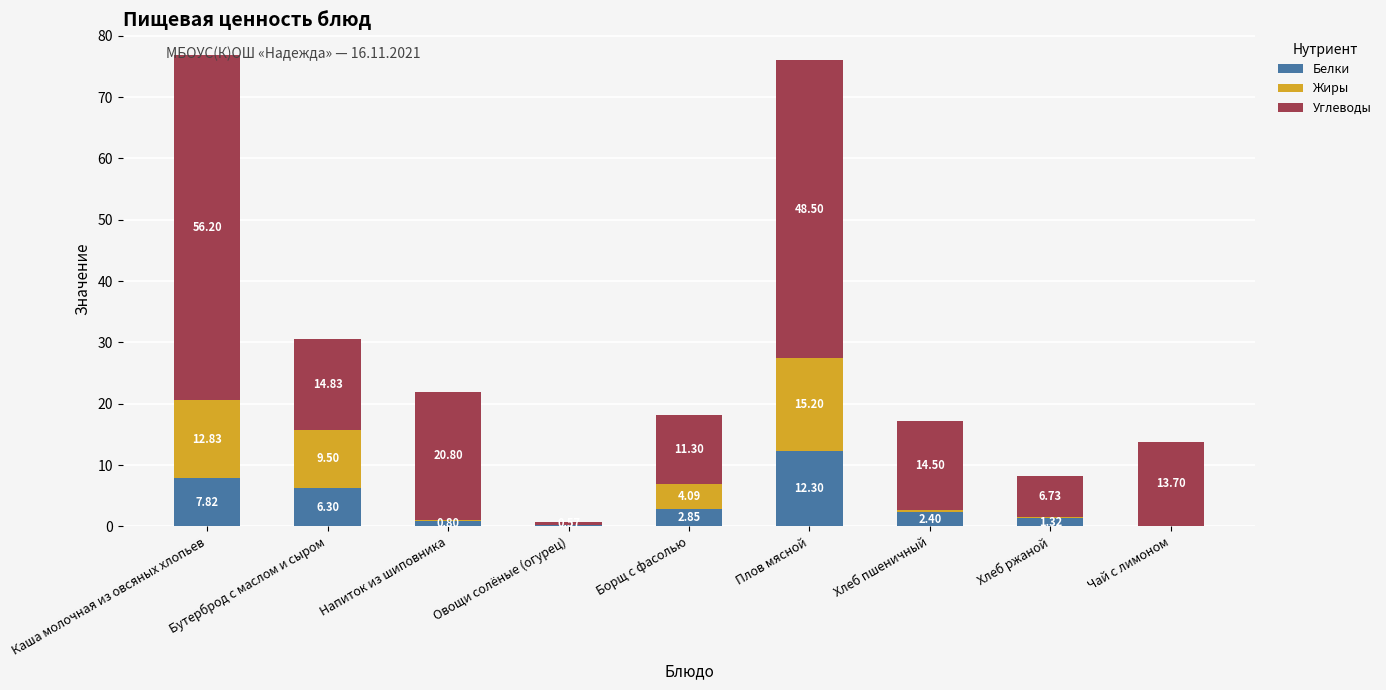

Read the Белки value at Бутерброд с маслом и сыром.

6.3